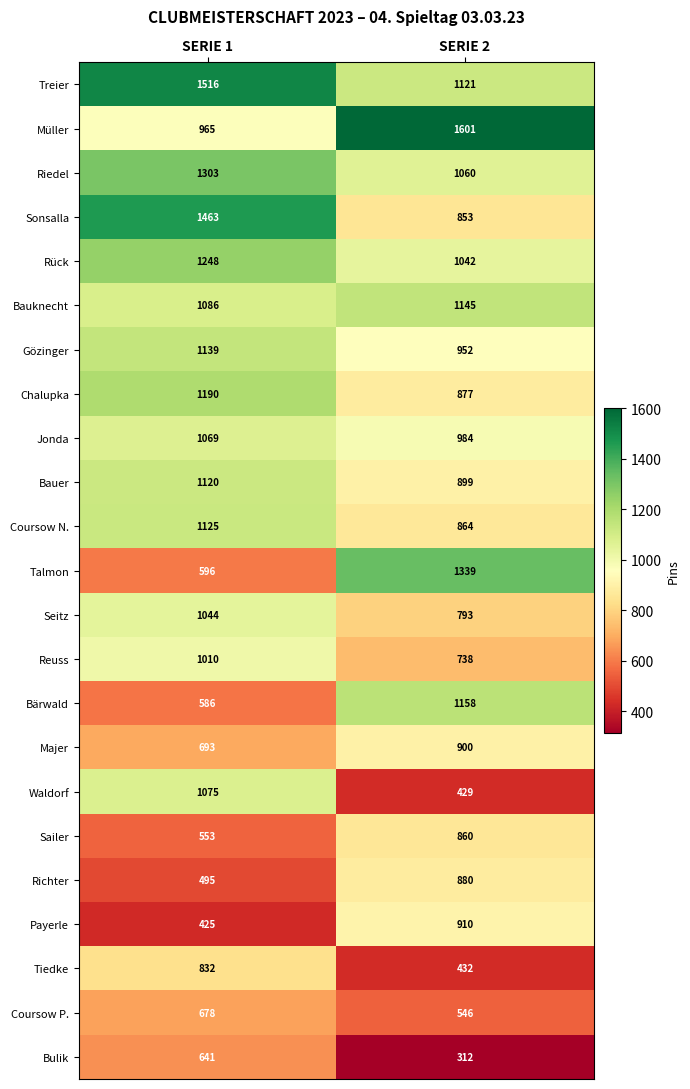

Rank the series at SERIE 1 from highest to lowest value.

Treier, Sonsalla, Riedel, Rück, Chalupka, Gözinger, Coursow N., Bauer, Bauknecht, Waldorf, Jonda, Seitz, Reuss, Müller, Tiedke, Majer, Coursow P., Bulik, Talmon, Bärwald, Sailer, Richter, Payerle